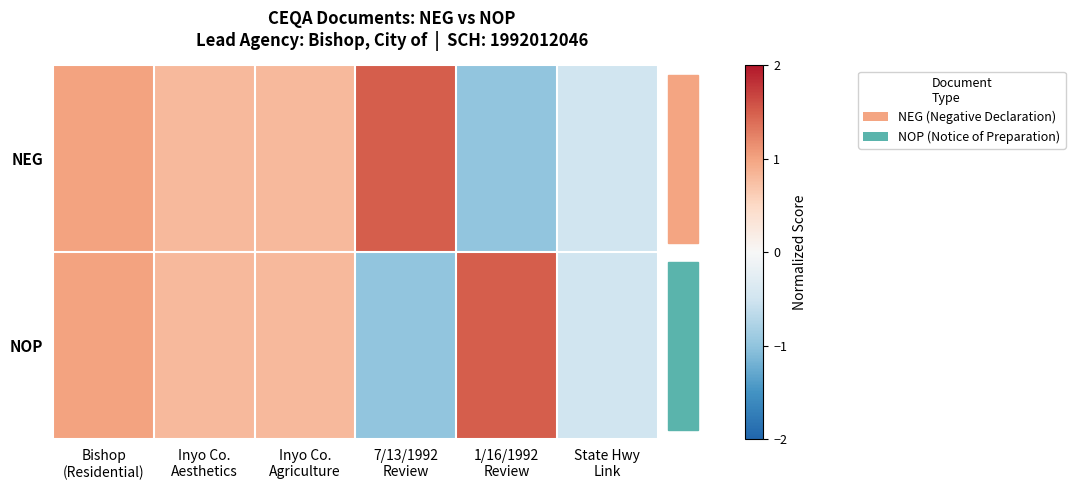

At which category does the chart reach its peak across all series?

7/13/1992
Review